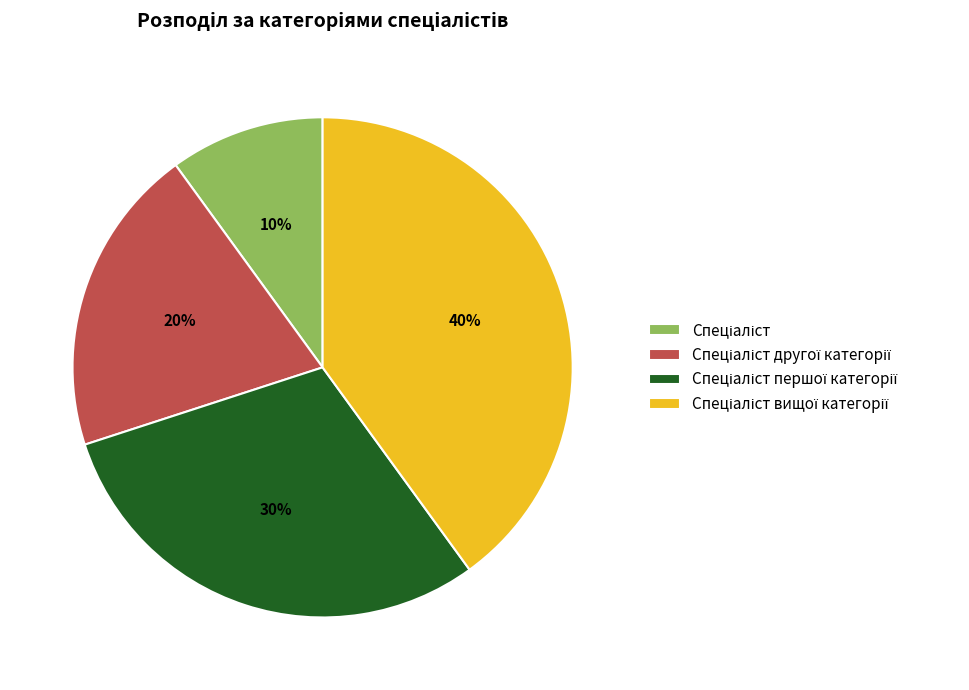

To the nearest percent, what is the average slice percentage?

25%